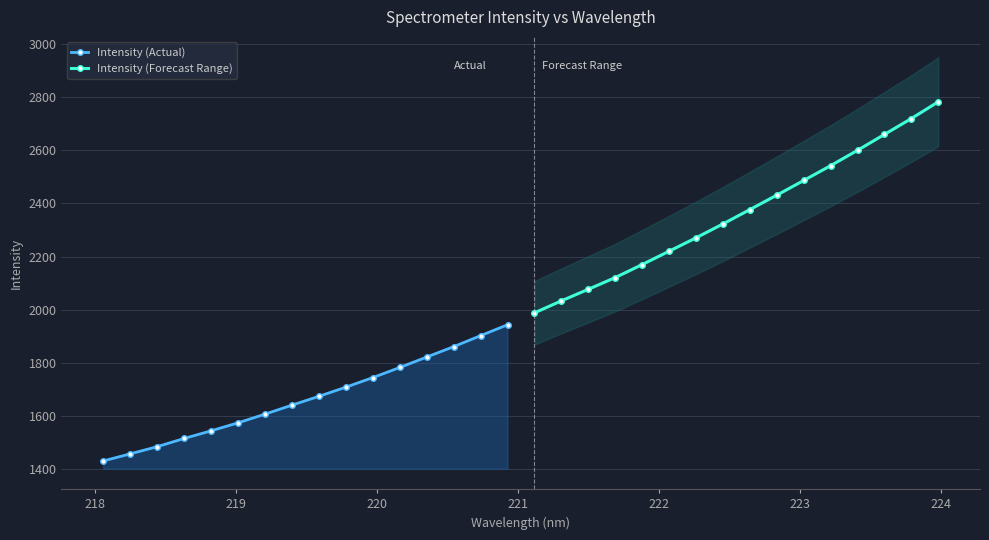

How many data points in Intensity (Actual) are less than 1674?

8